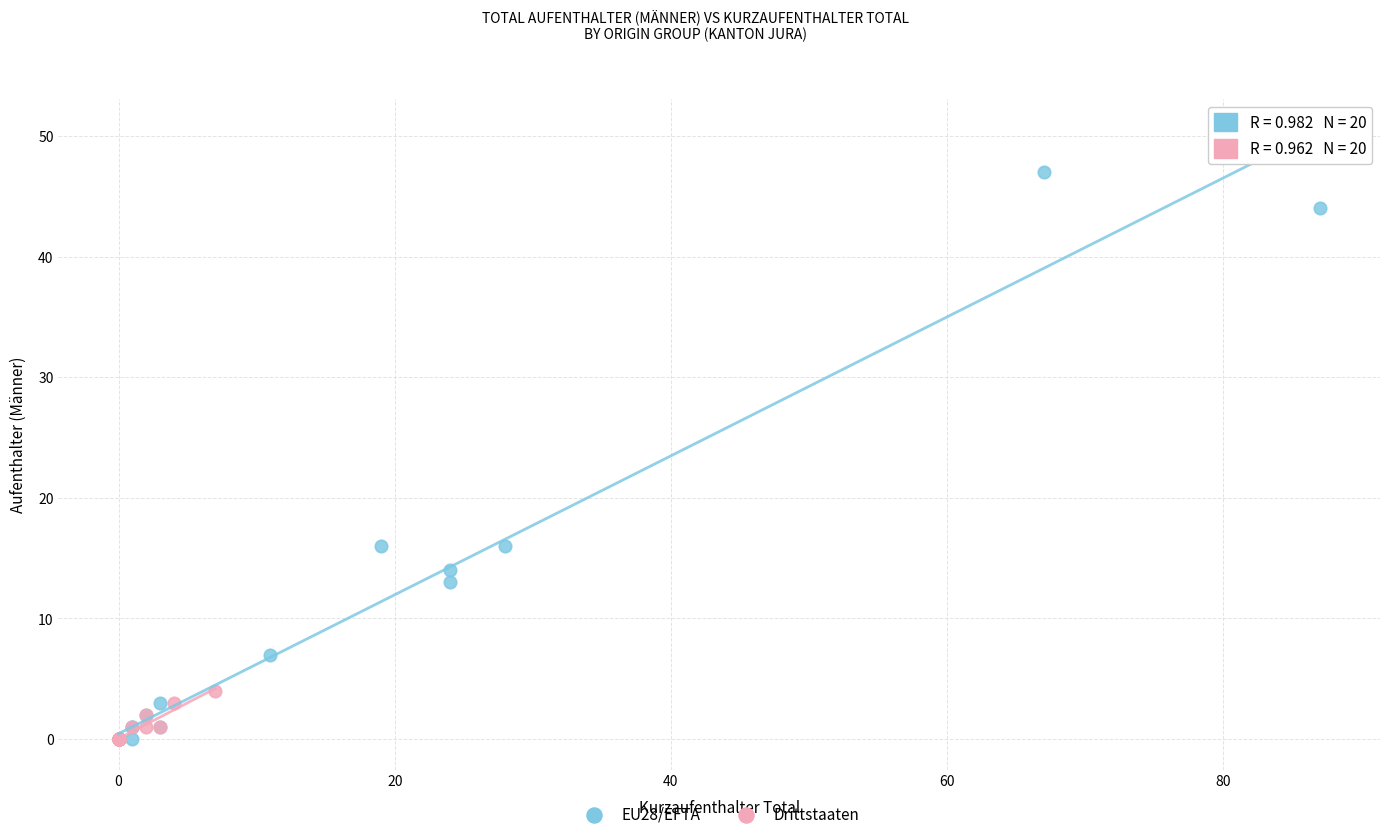

Which series contains the highest Y value?

EU28/EFTA